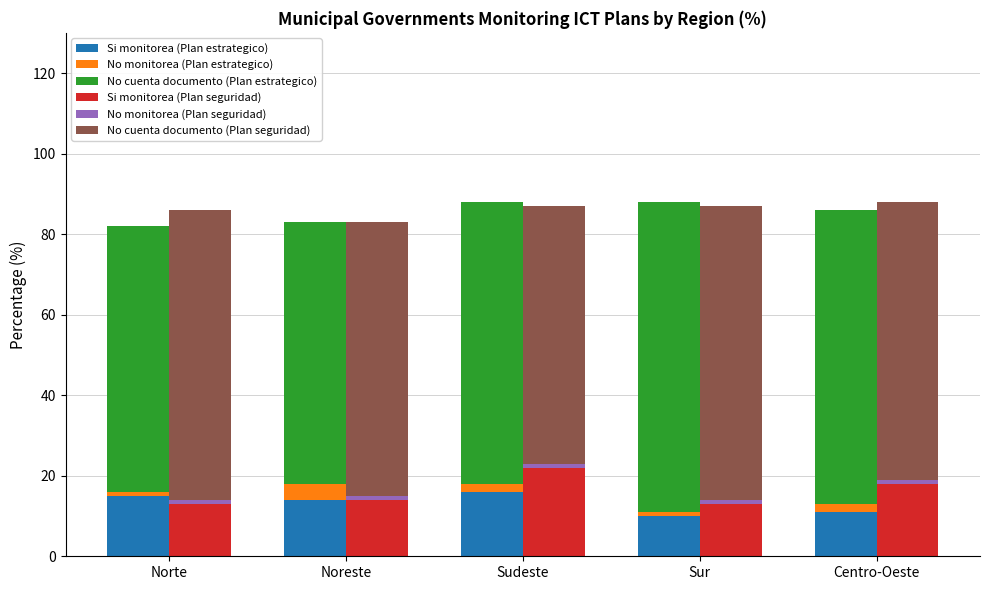

Where is No monitorea (Plan estrategico) nearest to the value 2?

Sudeste